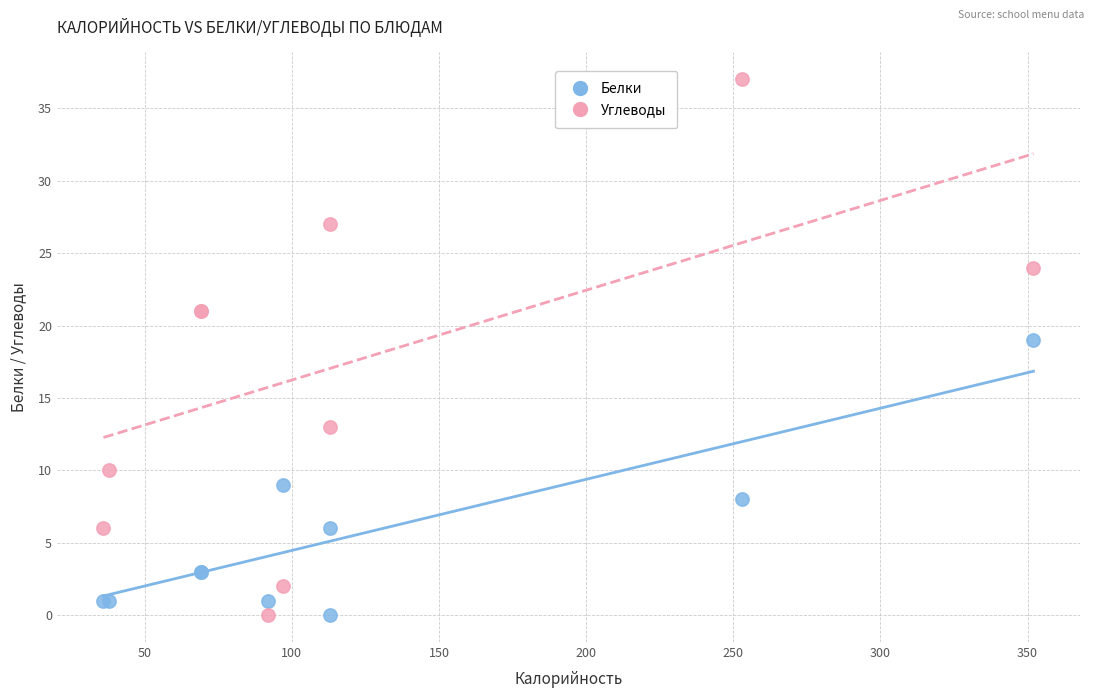

What is the X range (max minus min) for the scatter plot?

316